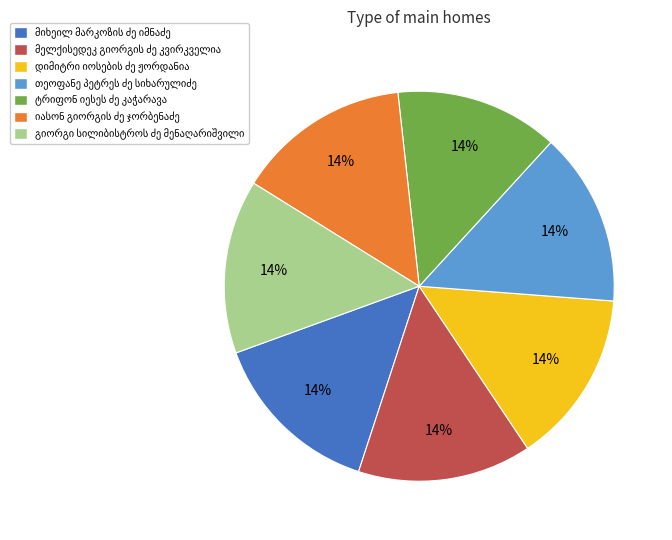

To the nearest percent, what is the average slice percentage?

14%